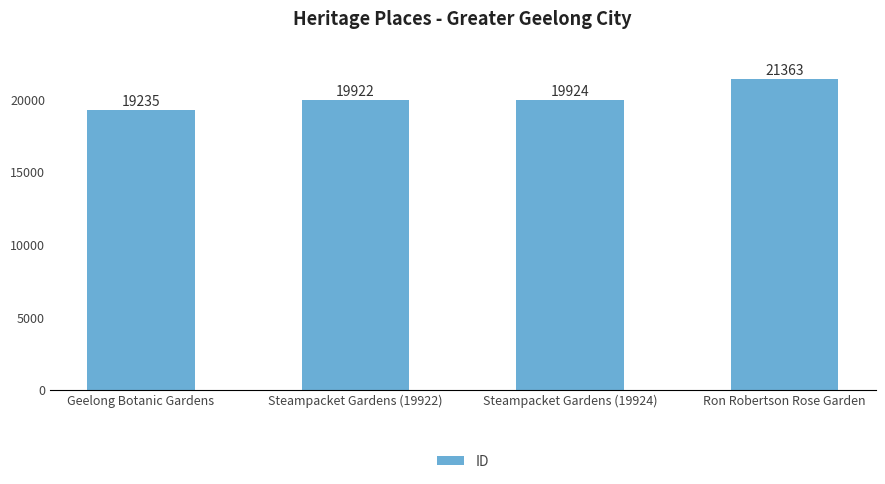

Read the value at Steampacket Gardens (19922).

19922